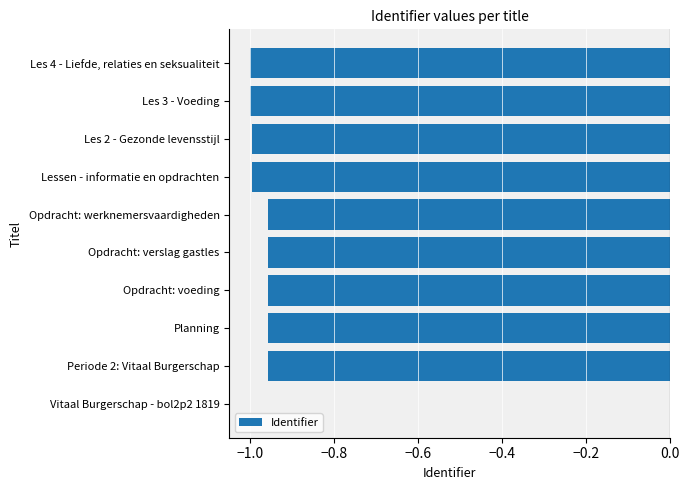

What is the sum of the values at Lessen - informatie en opdrachten and Opdracht: voeding?

-2.0